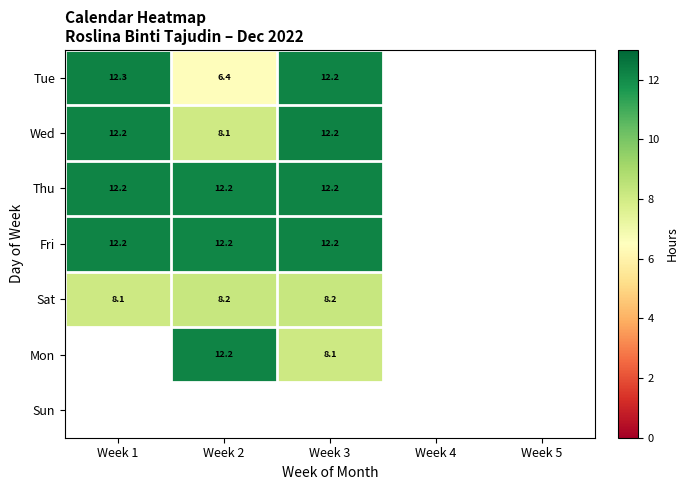

At how many categories does at least one series exceed 11?

3